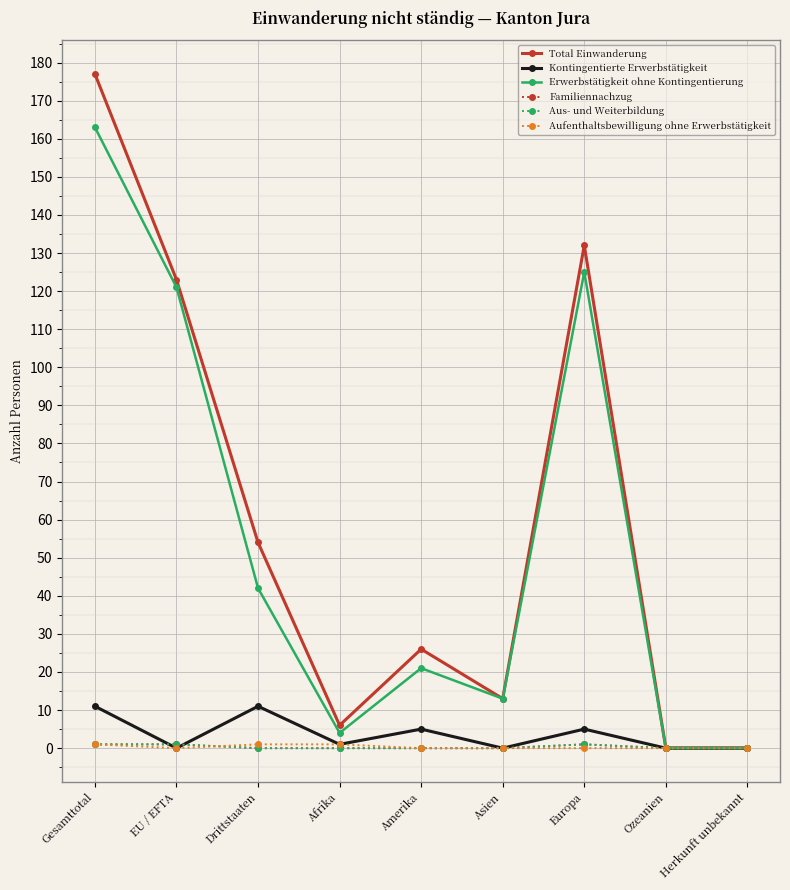

Reading left to right, what are all the values shown in this chart?

Total Einwanderung: Gesamttotal=177	EU / EFTA=123	Drittstaaten=54	Afrika=6	Amerika=26	Asien=13	Europa=132	Ozeanien=0	Herkunft unbekannt=0
Kontingentierte Erwerbstätigkeit: Gesamttotal=11	EU / EFTA=0	Drittstaaten=11	Afrika=1	Amerika=5	Asien=0	Europa=5	Ozeanien=0	Herkunft unbekannt=0
Erwerbstätigkeit ohne Kontingentierung: Gesamttotal=163	EU / EFTA=121	Drittstaaten=42	Afrika=4	Amerika=21	Asien=13	Europa=125	Ozeanien=0	Herkunft unbekannt=0
Familiennachzug: Gesamttotal=1	EU / EFTA=1	Drittstaaten=0	Afrika=0	Amerika=0	Asien=0	Europa=1	Ozeanien=0	Herkunft unbekannt=0
Aus- und Weiterbildung: Gesamttotal=1	EU / EFTA=1	Drittstaaten=0	Afrika=0	Amerika=0	Asien=0	Europa=1	Ozeanien=0	Herkunft unbekannt=0
Aufenthaltsbewilligung ohne Erwerbstätigkeit: Gesamttotal=1	EU / EFTA=0	Drittstaaten=1	Afrika=1	Amerika=0	Asien=0	Europa=0	Ozeanien=0	Herkunft unbekannt=0